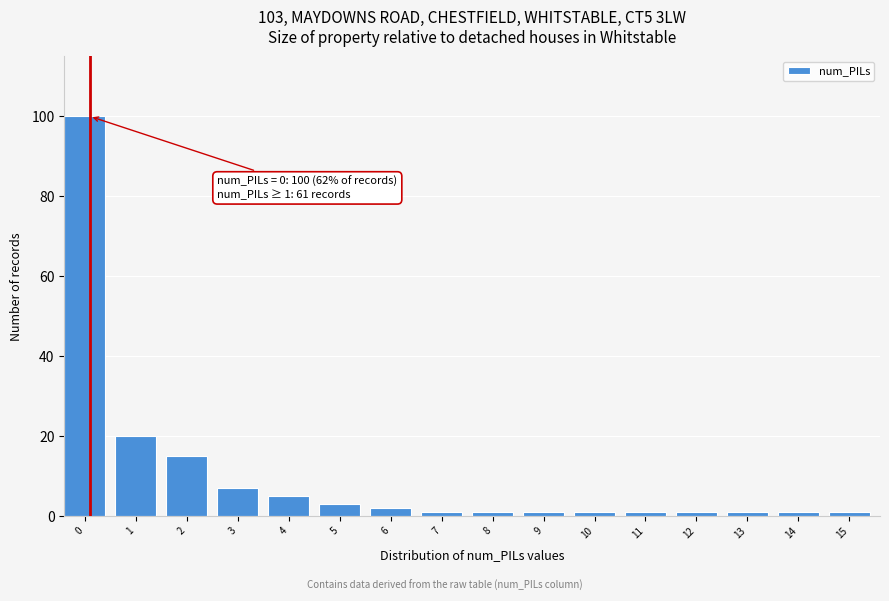

Reading right to left, what are all the values shown in this chart?

15=1	14=1	13=1	12=1	11=1	10=1	9=1	8=1	7=1	6=2	5=3	4=5	3=7	2=15	1=20	0=100